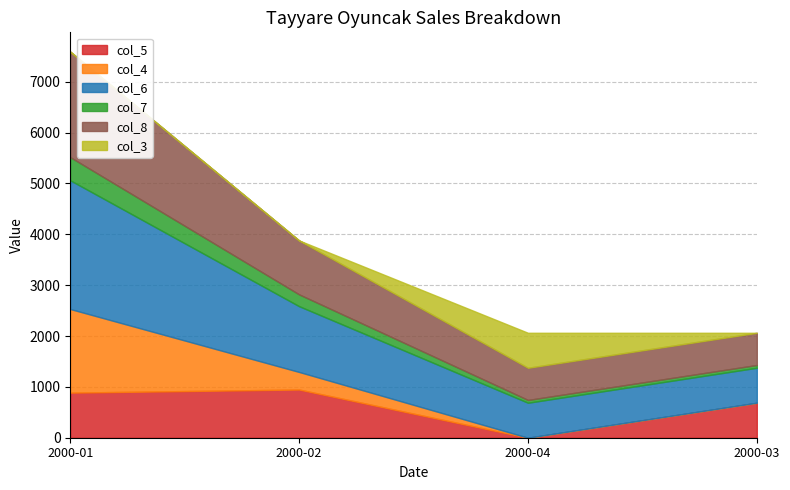

Reading left to right, list all the values displayed in this chart.

col_5: 2000-01=886.9	2000-02=947.8	2000-04=0.0	2000-03=687.8
col_4: 2000-01=1643.9	2000-02=345.2	2000-04=0.0	2000-03=0.0
col_6: 2000-01=2530.8	2000-02=1293.0	2000-04=687.8	2000-03=687.8
col_7: 2000-01=455.5	2000-02=232.7	2000-04=55.0	2000-03=55.0
col_8: 2000-01=2075.2	2000-02=1060.3	2000-04=632.8	2000-03=632.8
col_3: 2000-01=0.0	2000-02=0.0	2000-04=687.8	2000-03=0.0